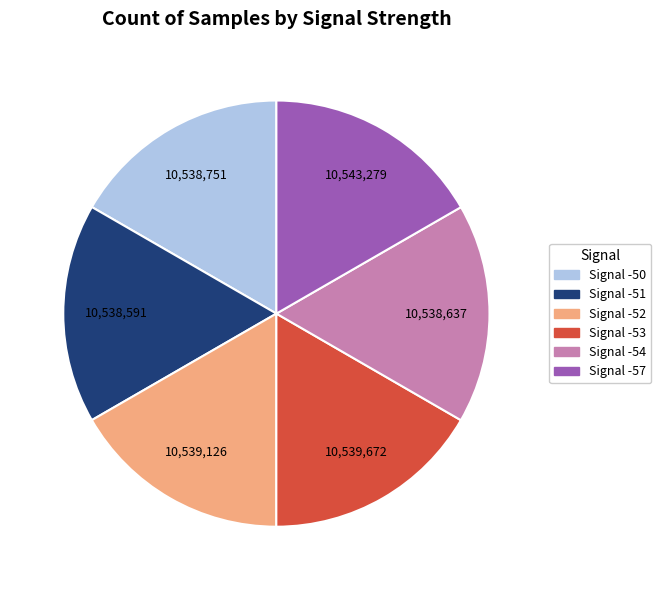

Is there any slice that represents more than half of the pie?

No